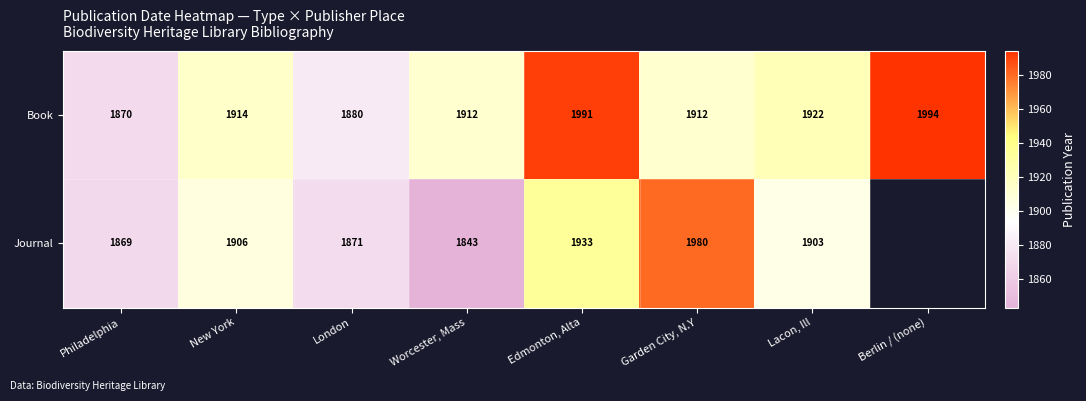

What is the difference between the highest and lowest values at London?

9